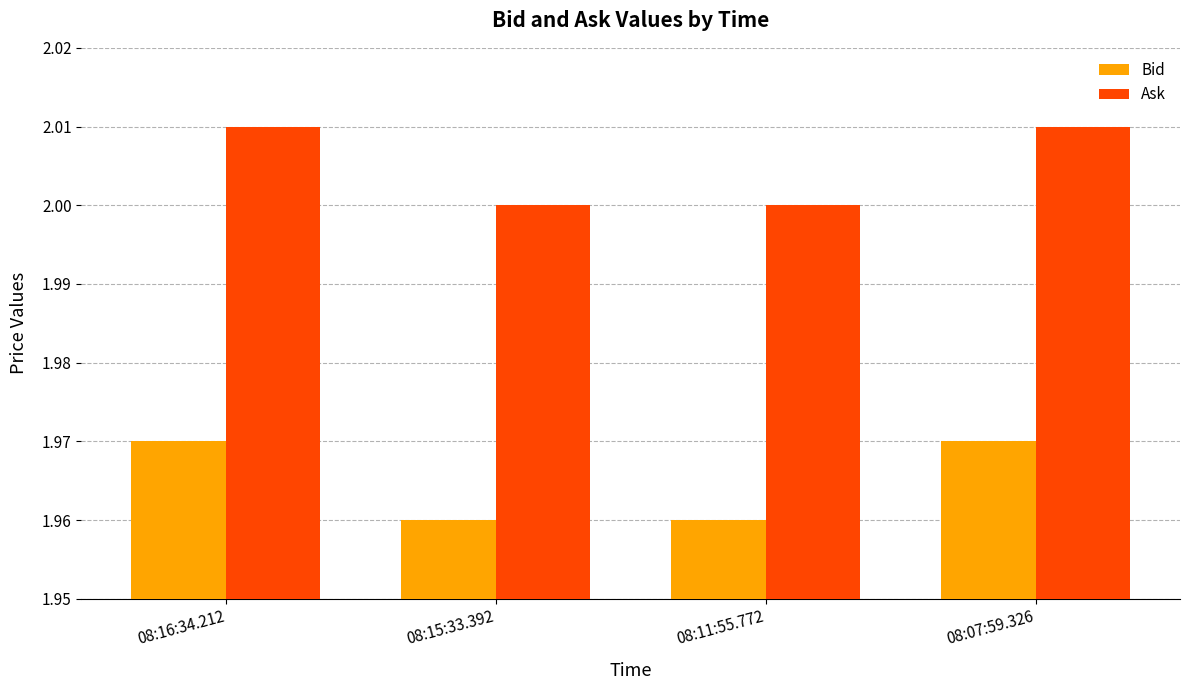

Is it true that Ask equals 1.2 at 08:16:34.212?

False